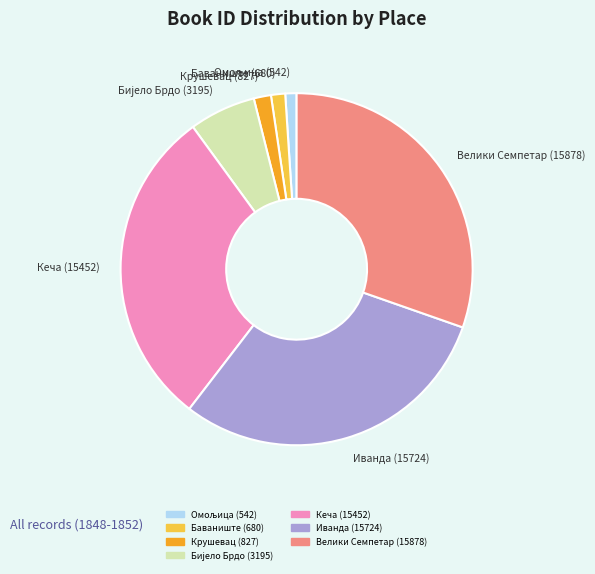

Approximately how many times larger is the value at Иванда (15724) compared to Крушевац (827)?

19.0